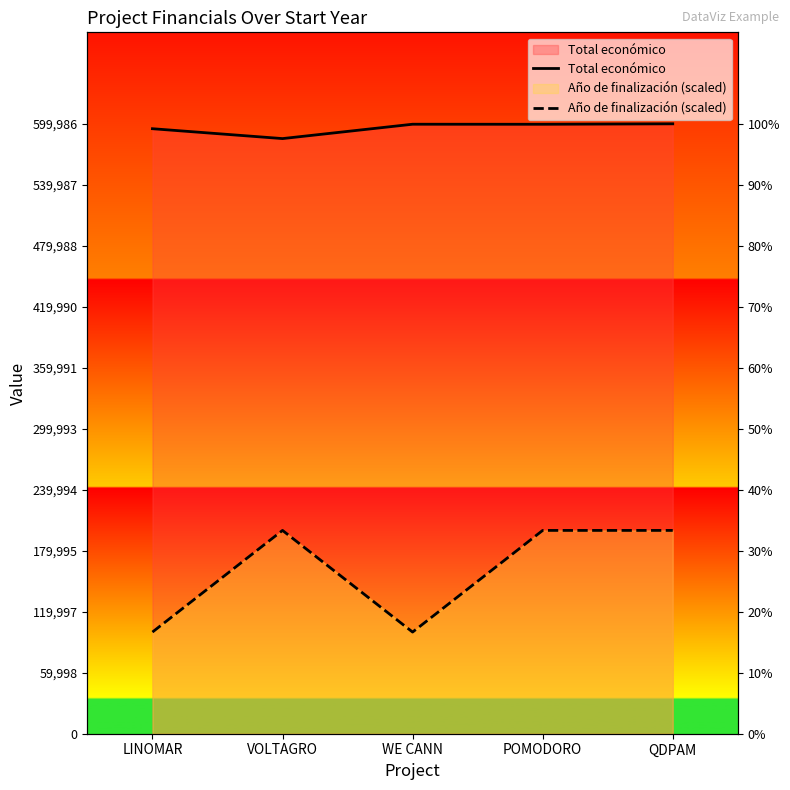

Count the number of data series in this chart.

2